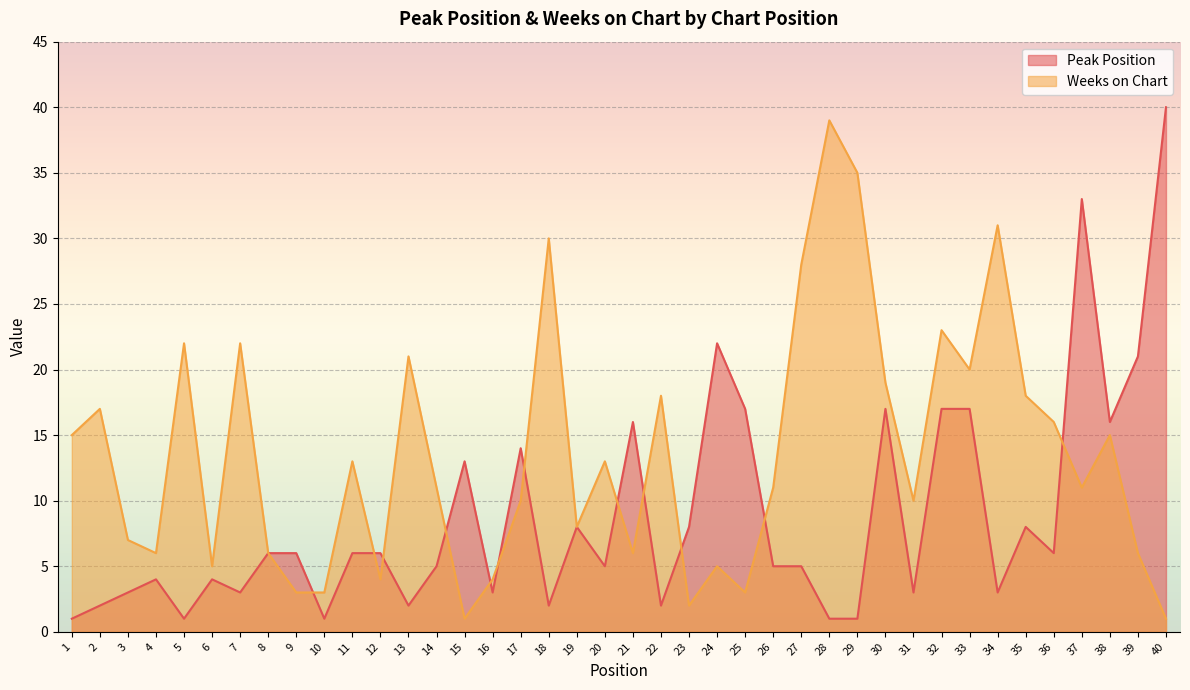

At which category does the chart reach its minimum across all series?

1